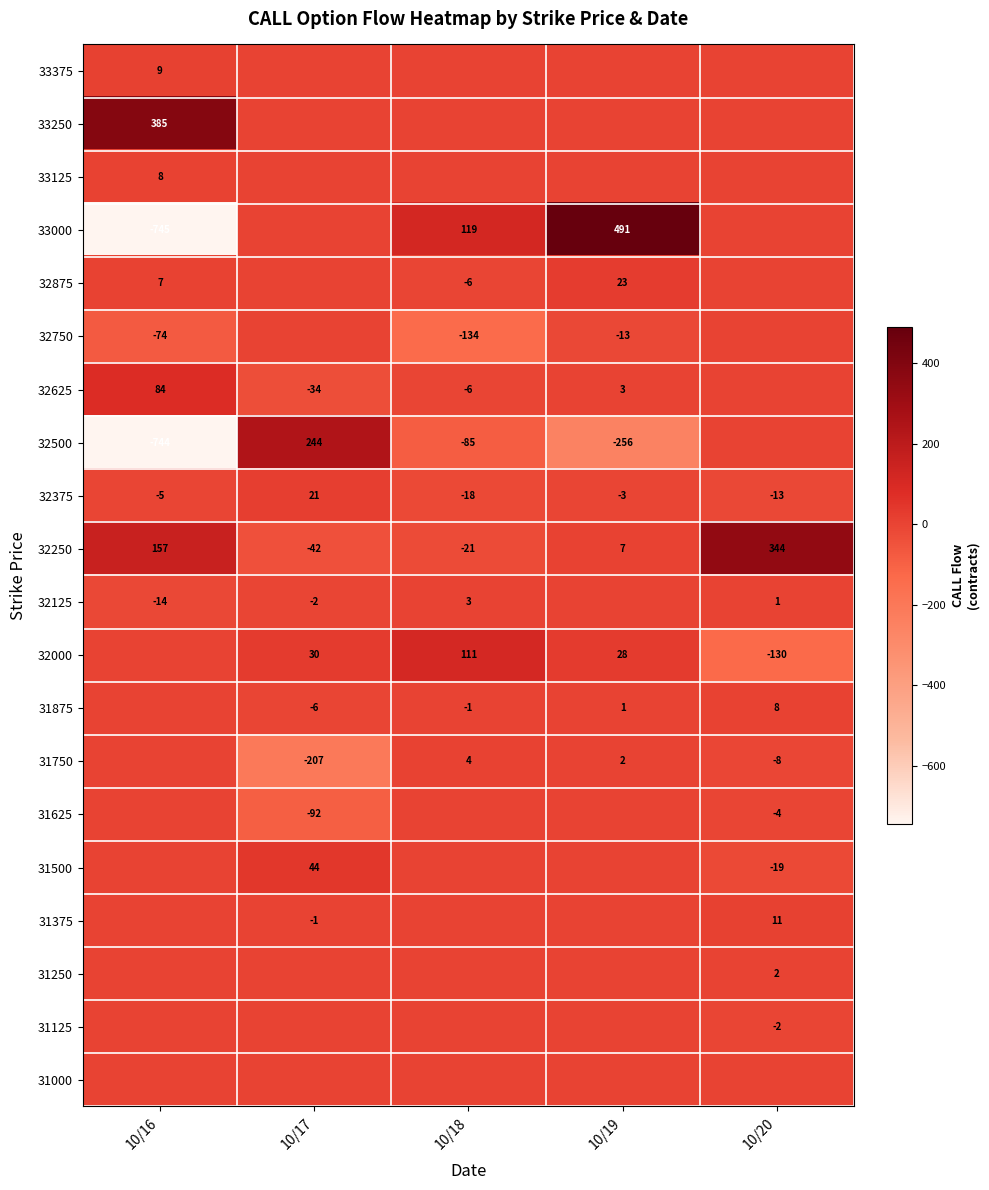

At which label does 32250 reach its peak?

10/20